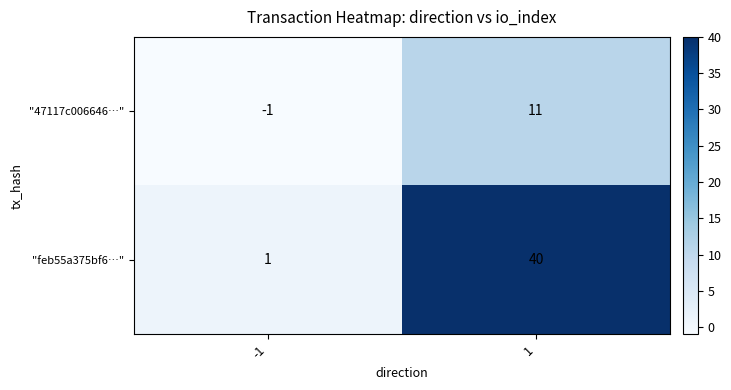

Reading left to right, extract all data points from this chart.

"47117c006646…": -1=-1	1=11
"feb55a375bf6…": -1=1	1=40